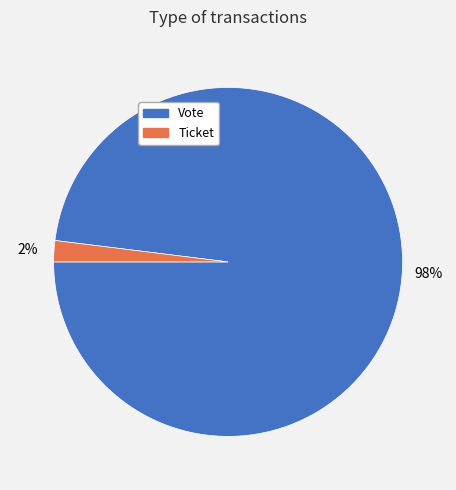

Is the sum of Vote and Ticket greater than half?

Yes